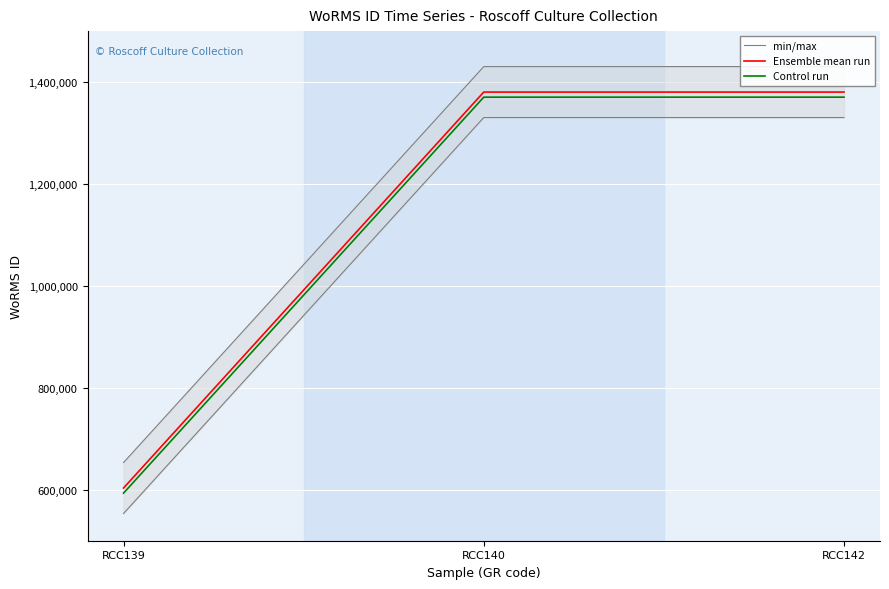

What is the maximum value for min/max?

1330402